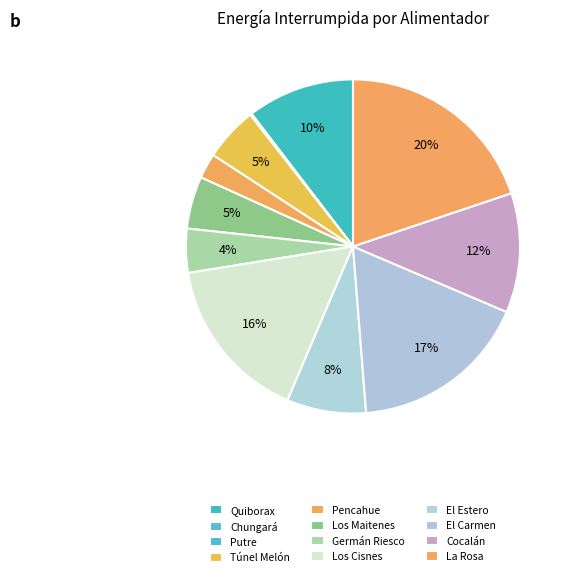

The El Carmen slice represents 17% of the pie. True or false?

True